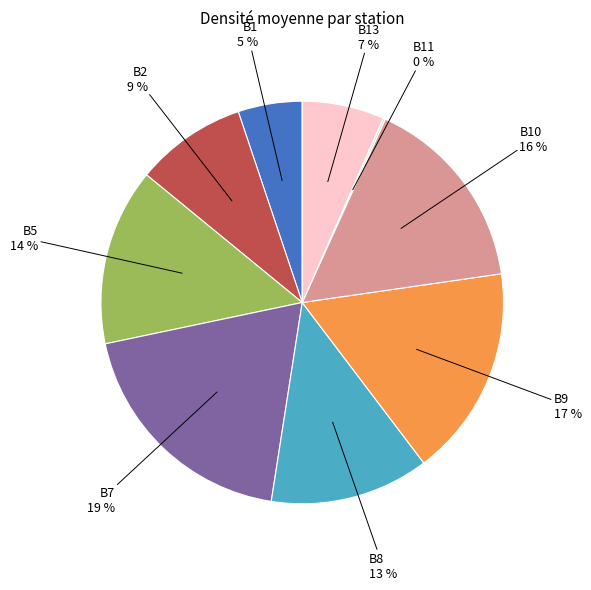

Does any single category account for the majority?

No